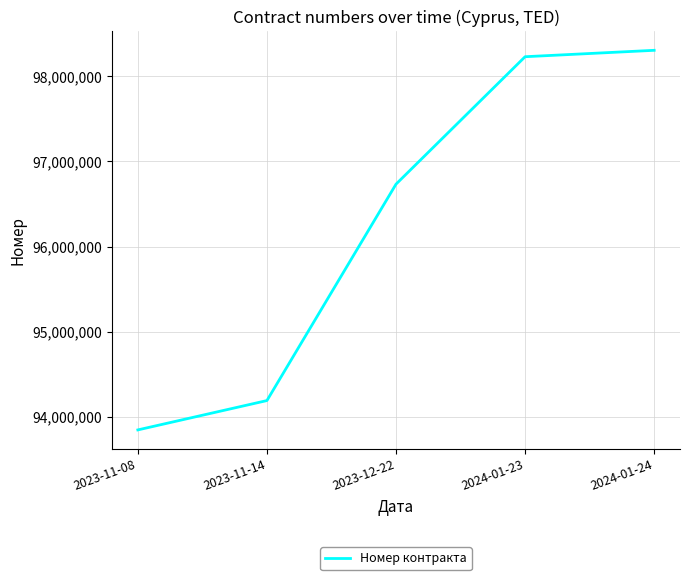

The value at 2024-01-23 is 153315052. True or false?

False